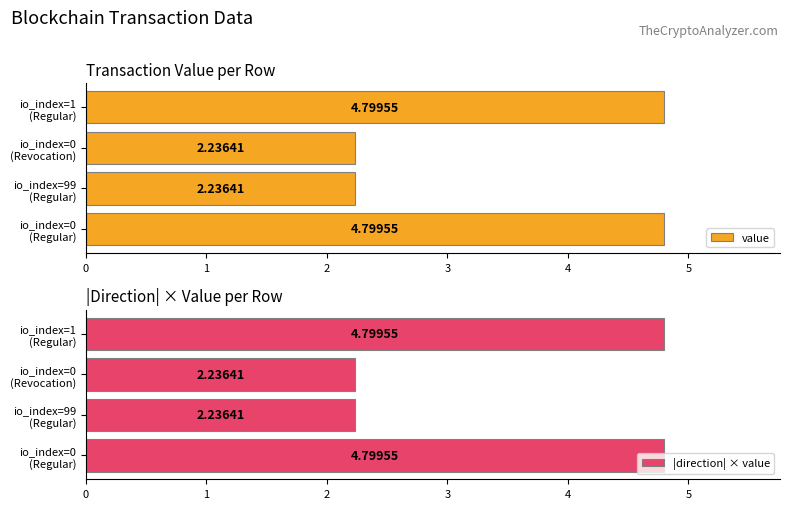

Which series has the widest spread of values?

value